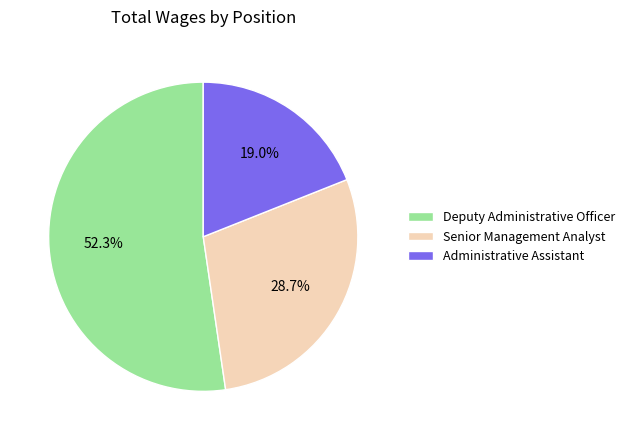

How many segments does this pie chart have?

3